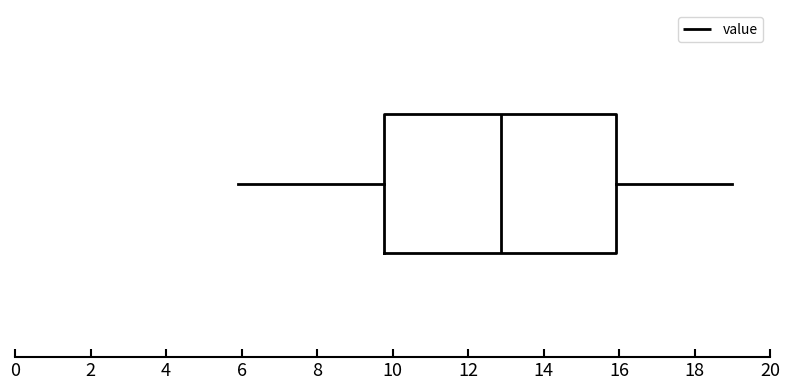

Transcribe this box plot: give where the median line is, the range the box spans, and where the two whiskers end, as read against the x-axis. The values are not printed on the chart, so give them approximately, as read against the axis.

median 12.8, box 9.8 to 16.0, whiskers 6.0 to 19.0